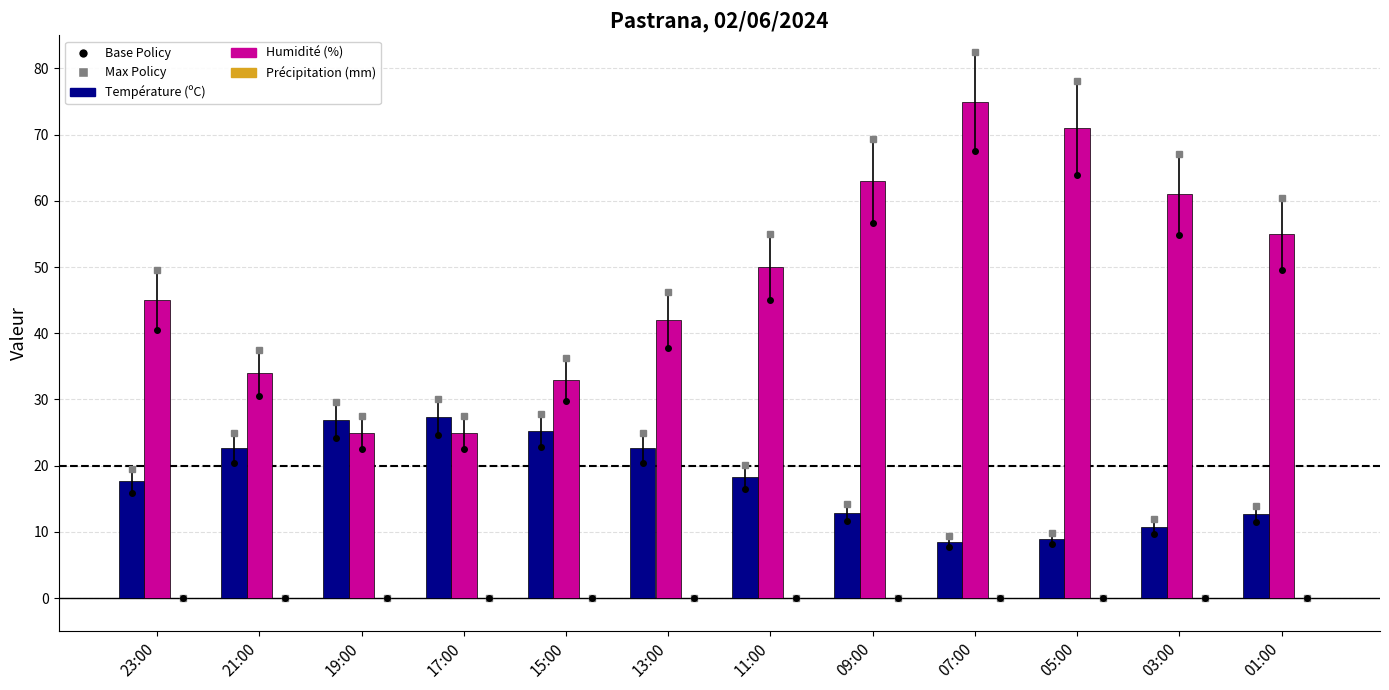

True or false: Température (ºC) has a value of 6.7 at 09:00.

False